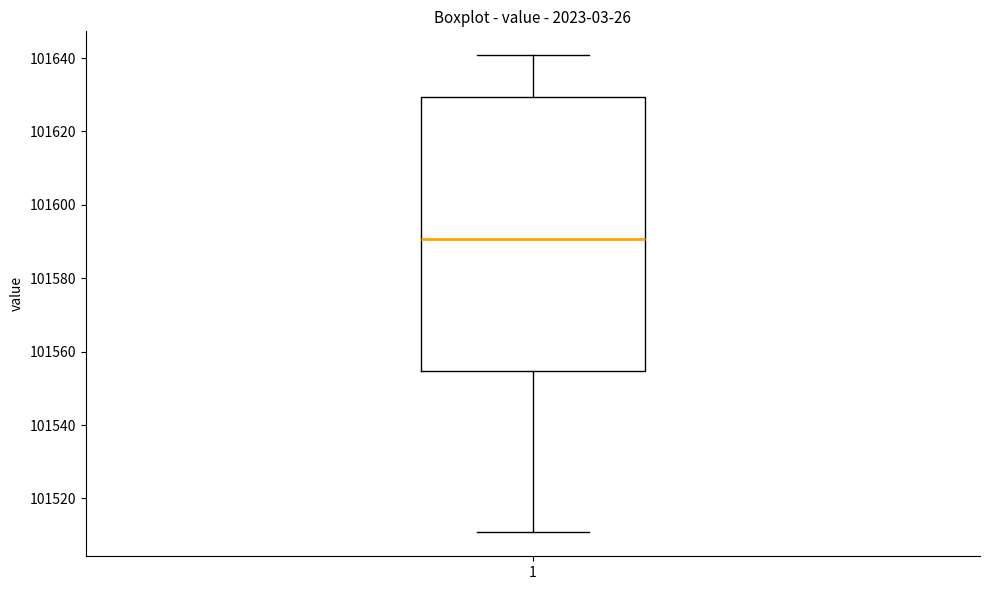

Where is the lower edge of the box at x = 1 on the y-axis? The values are not printed on the chart, so give them approximately, as read against the axis.

101554